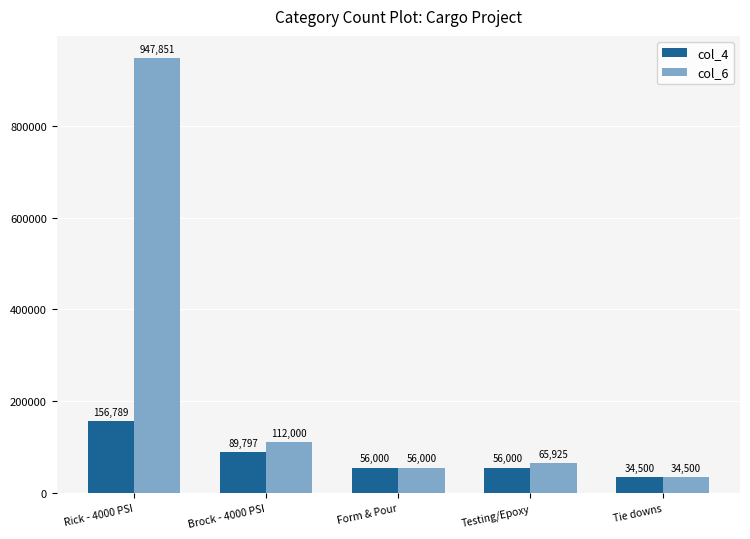

What is the total value across all series at Form & Pour?

112000.0